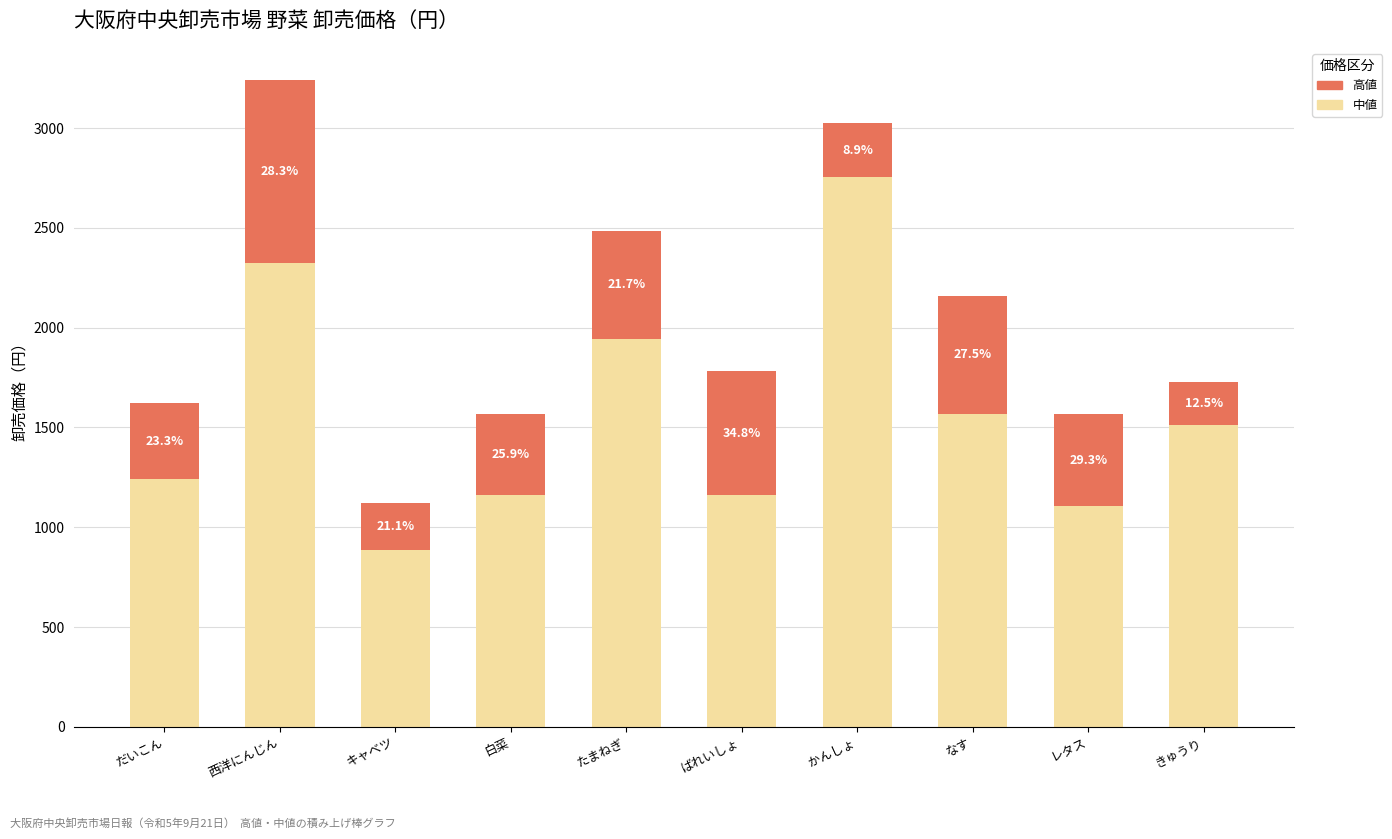

Does the chart contain stacked bars?

Yes